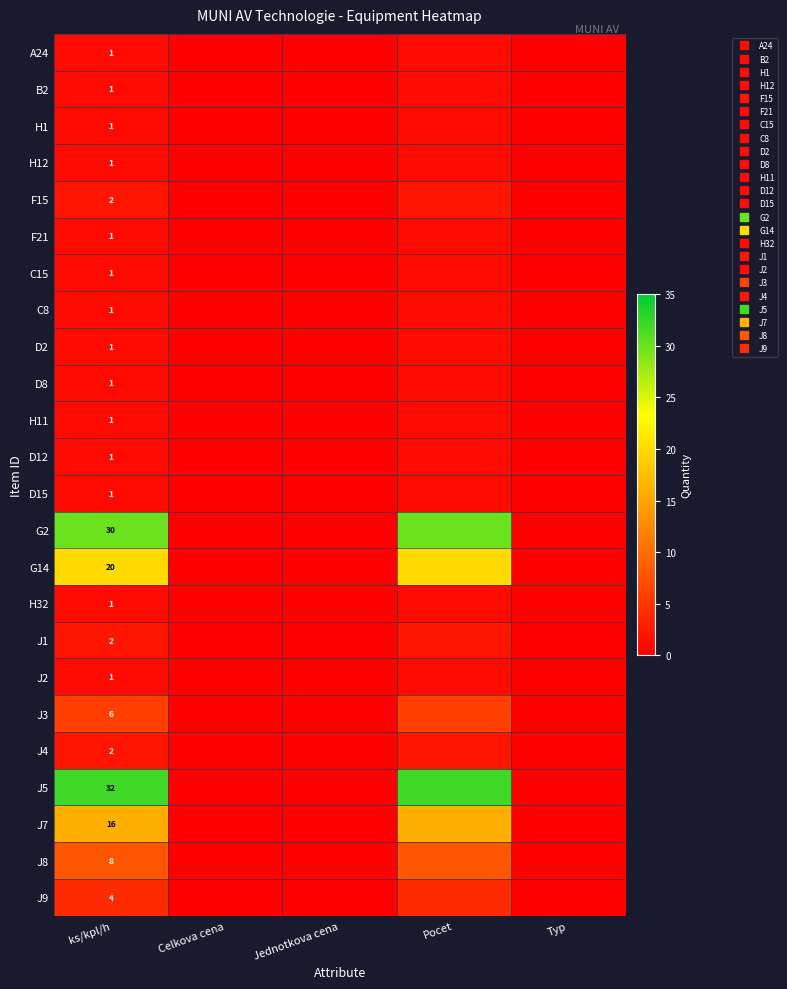

How many values in J4 are above zero?

2